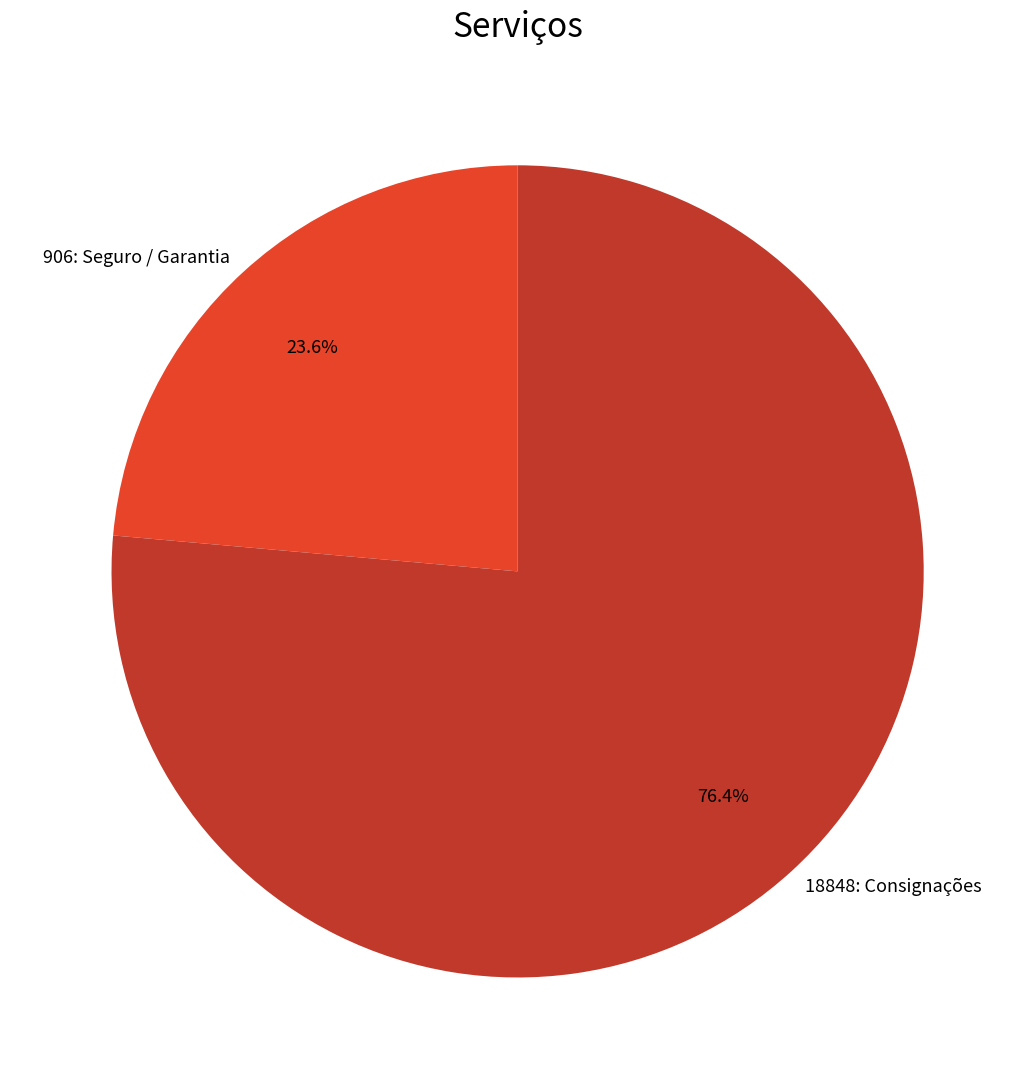

What percentage is NOT represented by 906: Seguro / Garantia?

76.4%